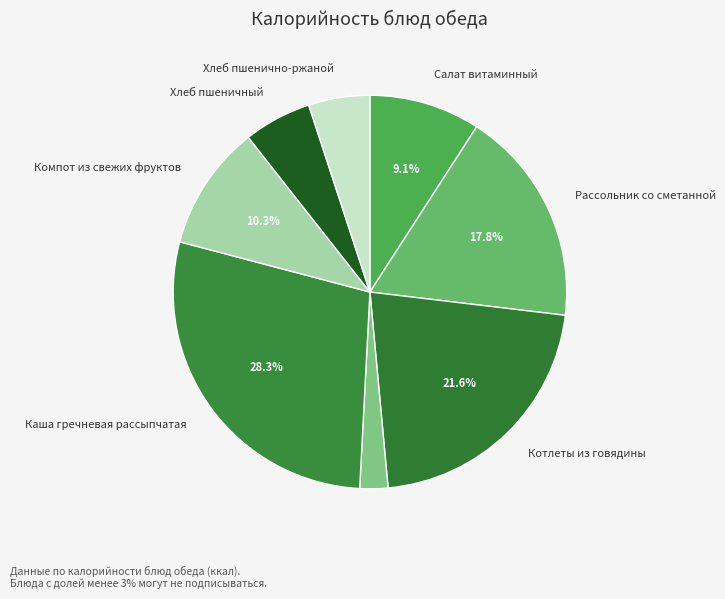

Count the number of slices in the pie.

8